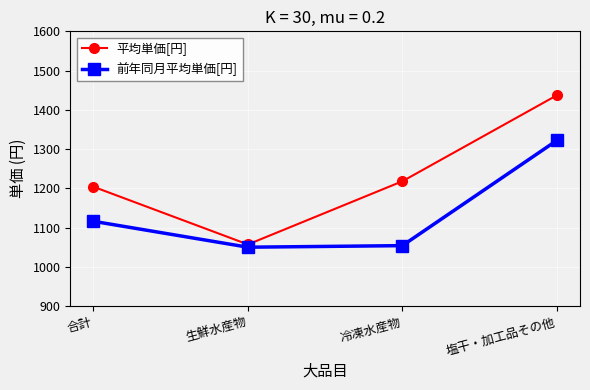

Rank the series by their average value, from lowest to highest.

前年同月平均単価[円], 平均単価[円]